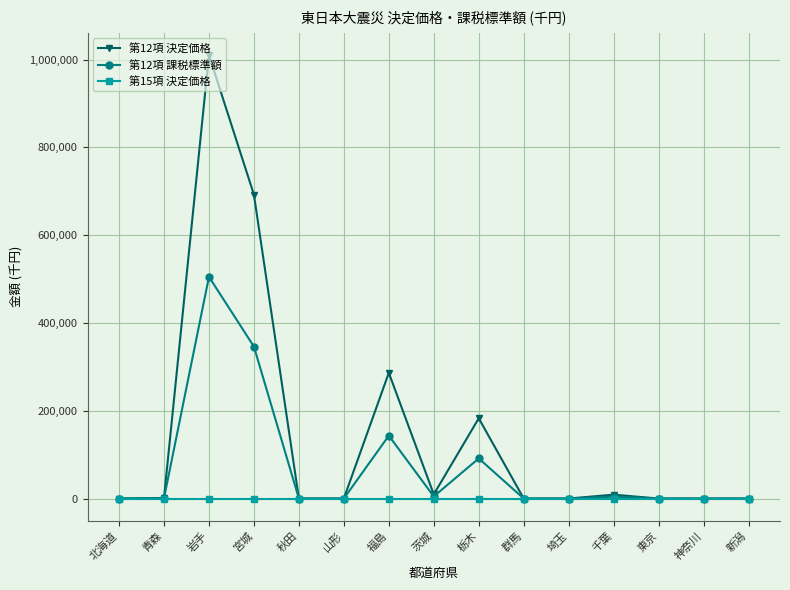

What are all the series names shown in the legend?

第12項 決定価格, 第12項 課税標準額, 第15項 決定価格